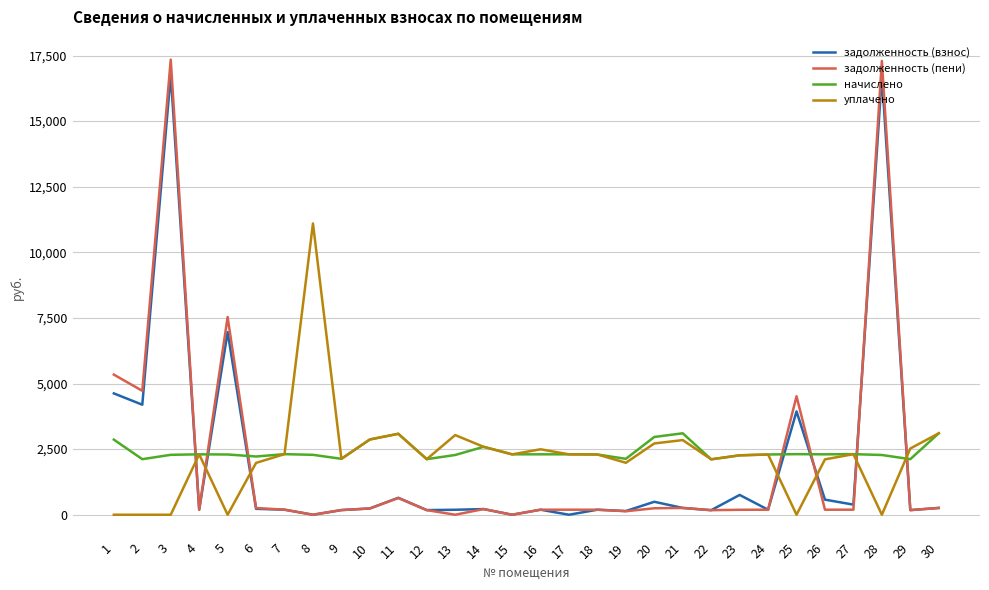

The уплачено series shows 1007.6 at 24. True or false?

False